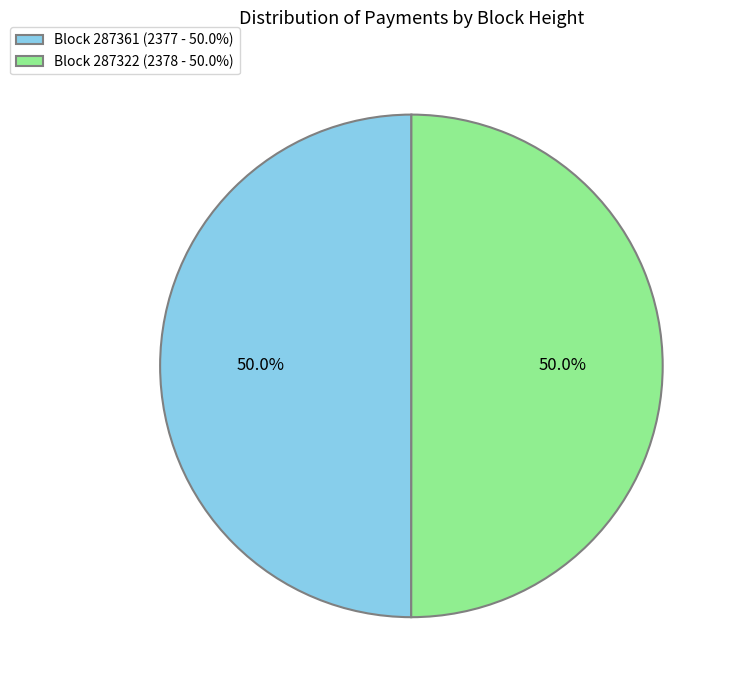

What is the total percentage of Block 287322 (2378 - 50.0%) and Block 287361 (2377 - 50.0%)?

100.0%